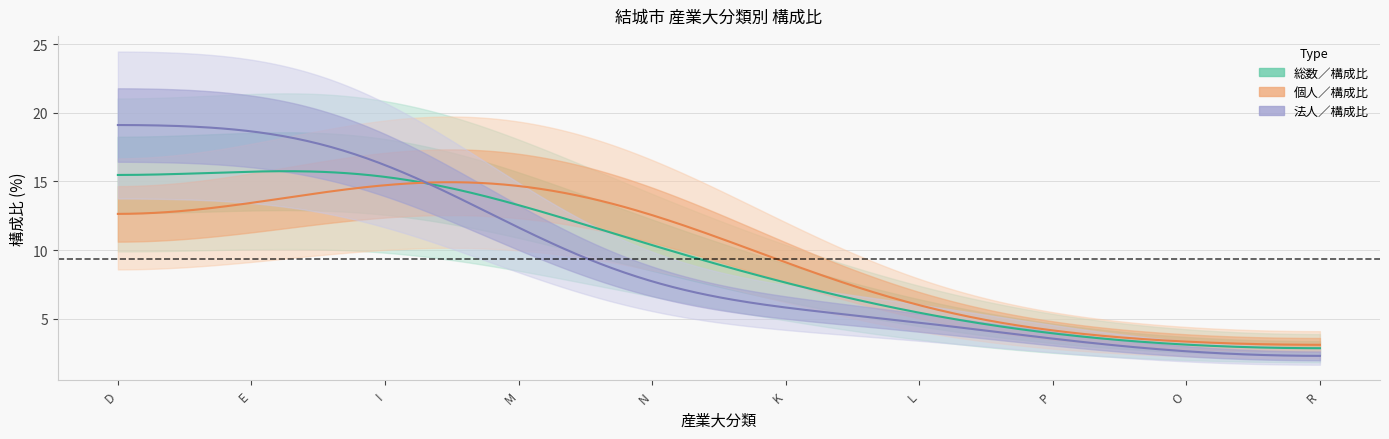

How many lines are shown in the chart?

3